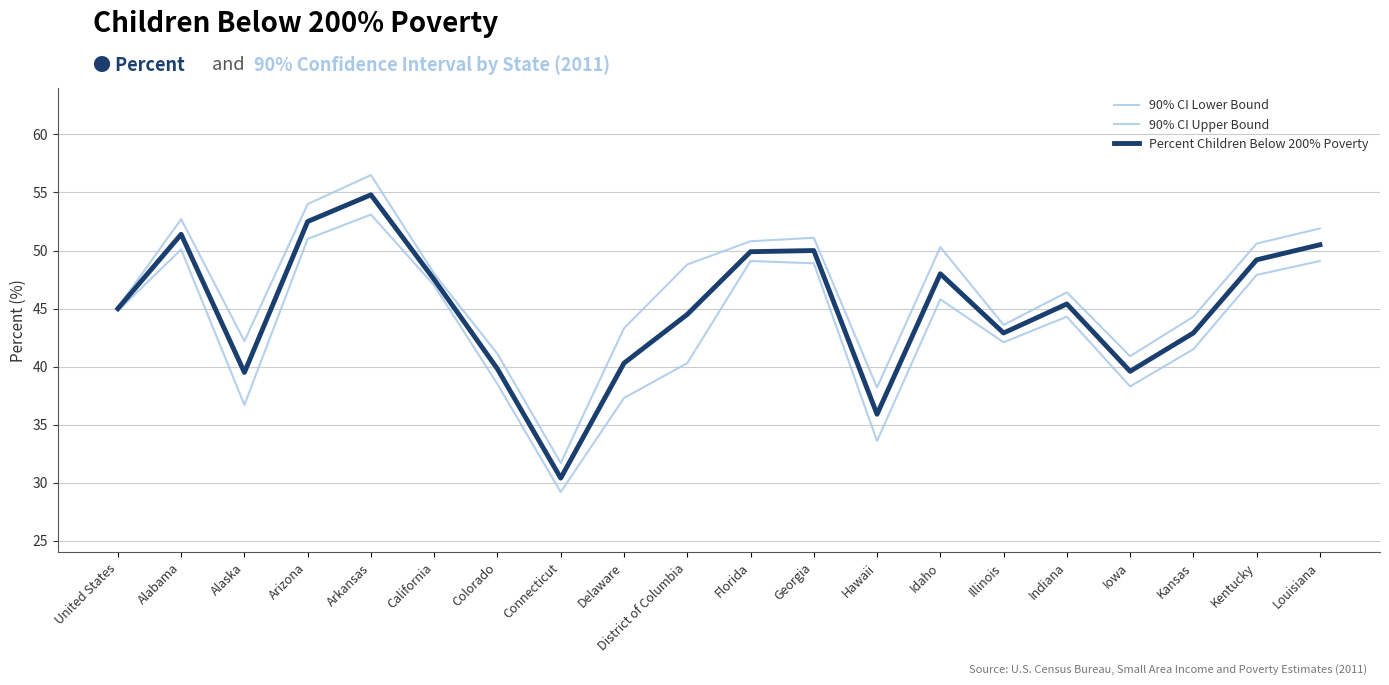

Is the value of Percent Children Below 200% Poverty at Hawaii greater than the value of 90% CI Lower Bound at Illinois?

No